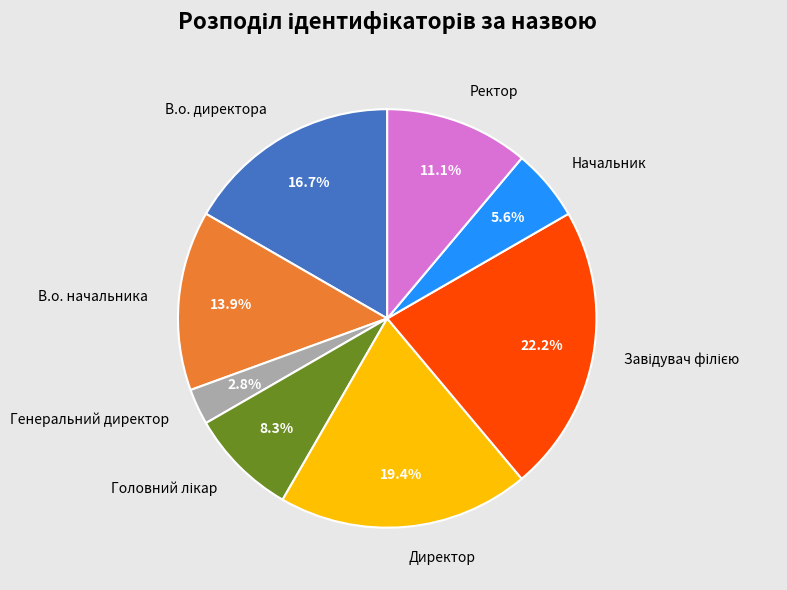

What is the smallest slice in the pie chart?

Генеральний директор